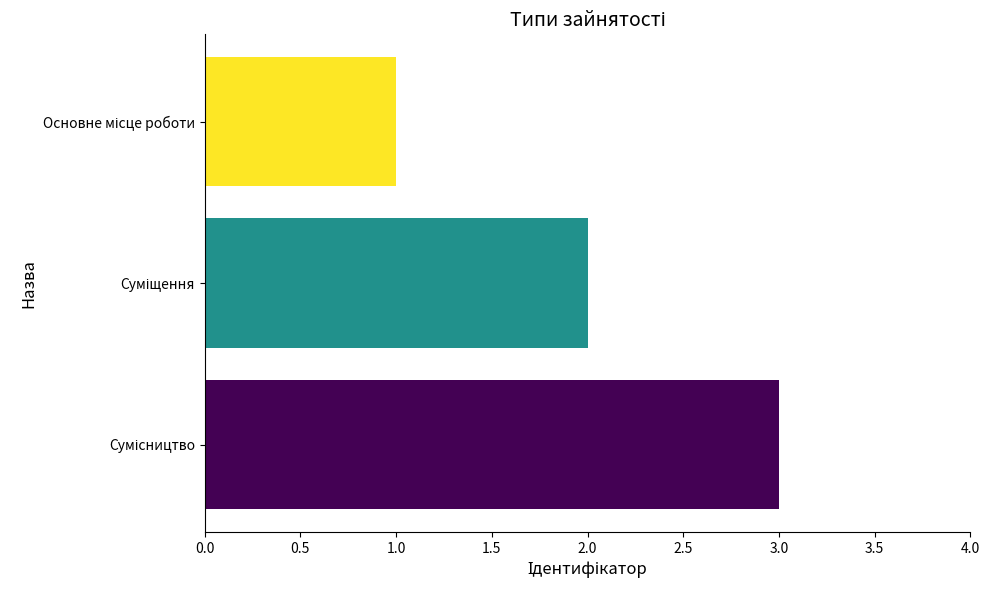

What is the sum of all values?

6